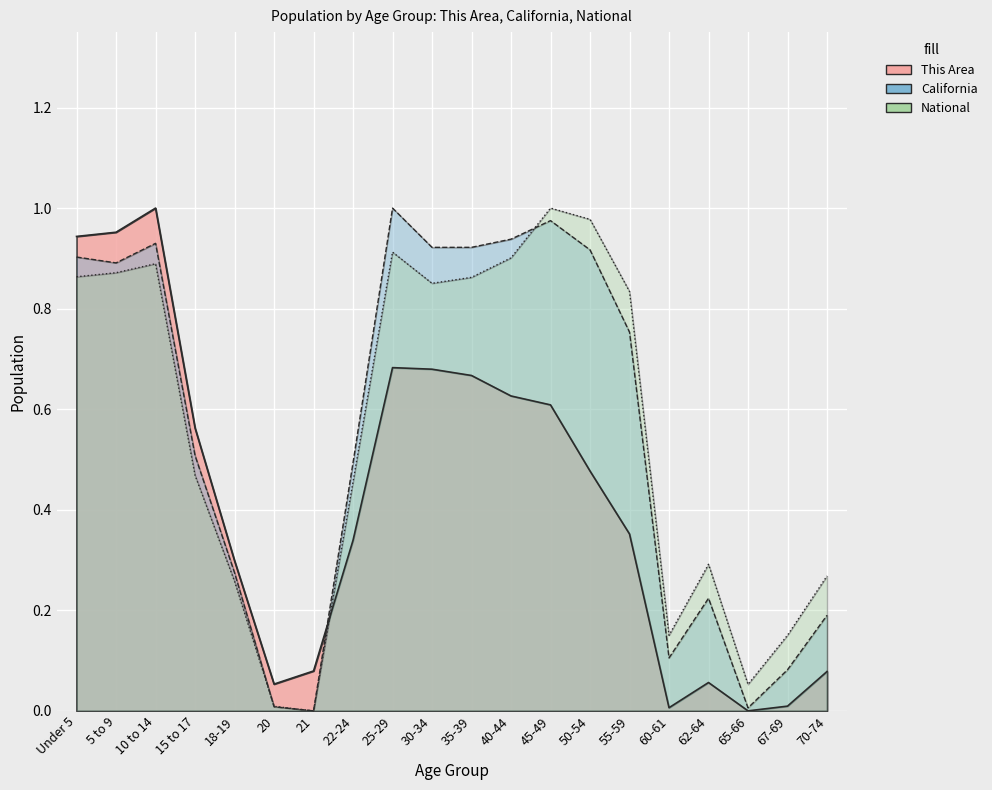

What is the total value across all series at 5 to 9?

2.7